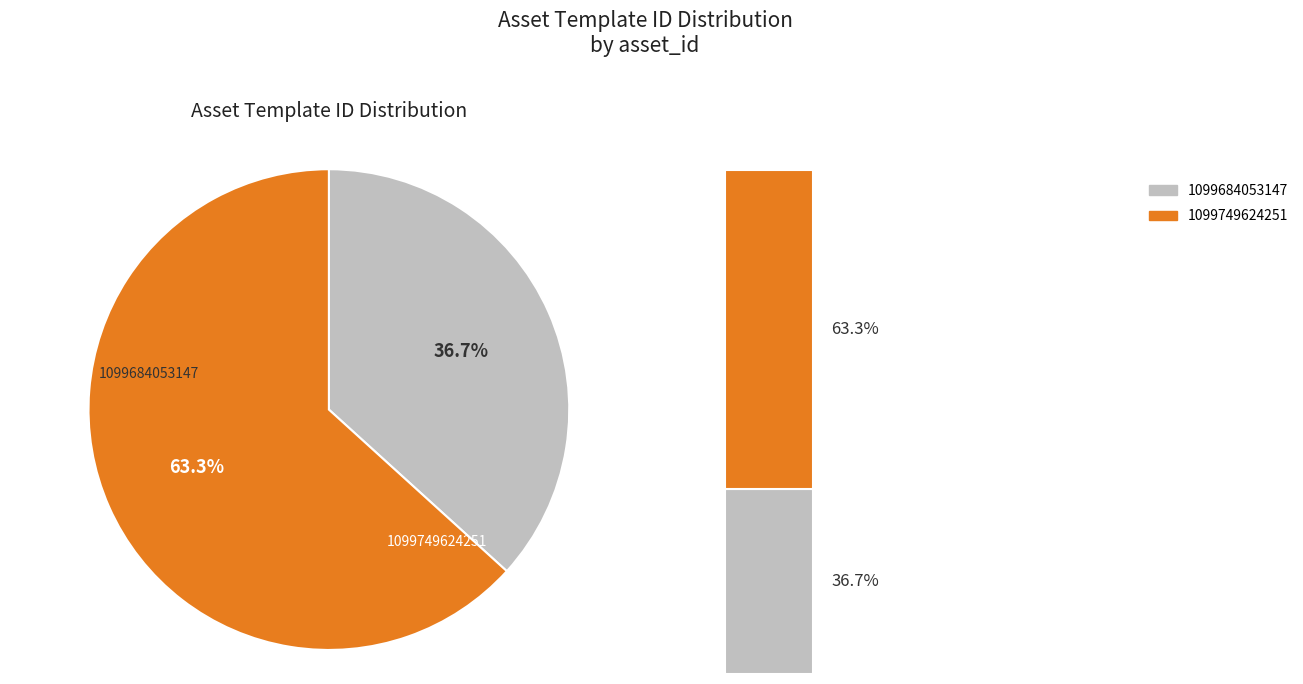

How many segments does this pie chart have?

2